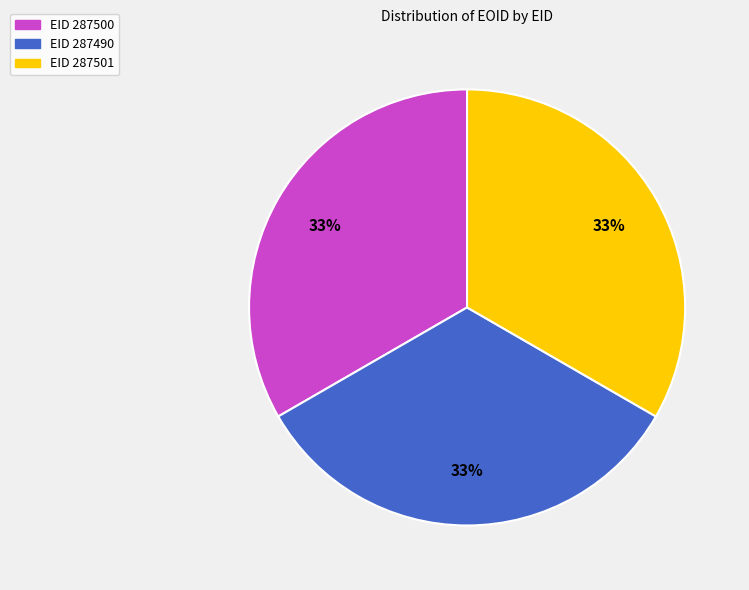

Is there any slice that represents more than half of the pie?

No